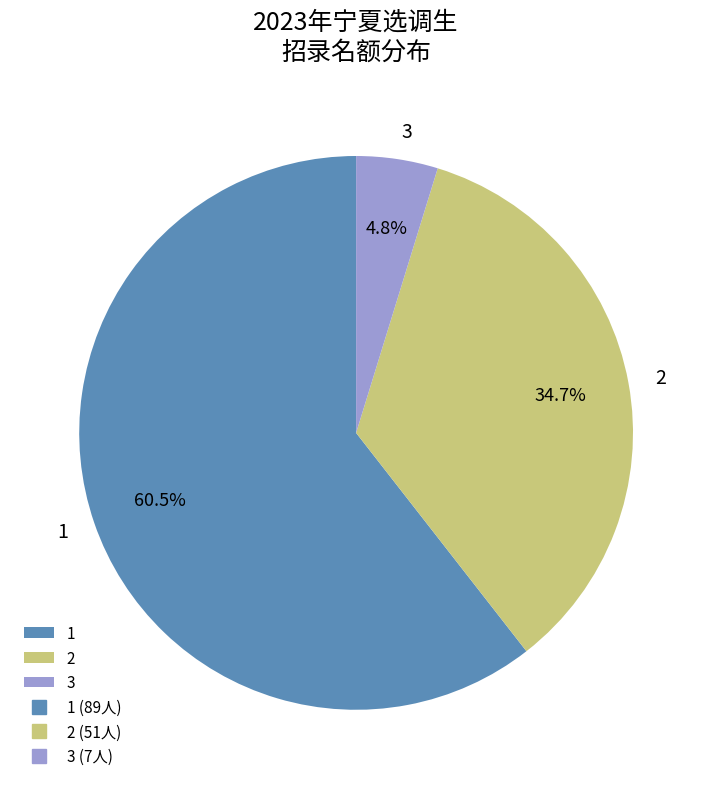

How many segments does this pie chart have?

3